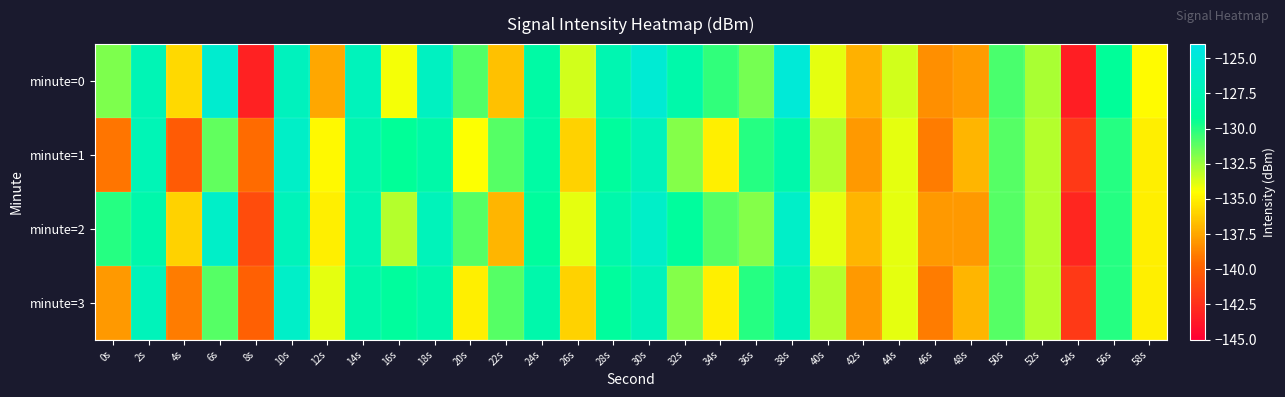

Reading right to left, list all the values displayed in this chart.

minute=0: 58s=-134.6	56s=-129.2	54s=-143.4	52s=-132.7	50s=-130.8	48s=-137.9	46s=-138.3	44s=-133.5	42s=-137.2	40s=-134.0	38s=-125.0	36s=-131.6	34s=-130.3	32s=-128.1	30s=-125.2	28s=-127.6	26s=-133.5	24s=-128.4	22s=-136.6	20s=-131.0	18s=-126.5	16s=-134.3	14s=-126.9	12s=-137.5	10s=-126.7	8s=-143.2	6s=-125.5	4s=-135.8	2s=-127.3	0s=-131.8
minute=1: 58s=-135.0	56s=-130.0	54s=-142.0	52s=-133.0	50s=-131.0	48s=-137.0	46s=-139.0	44s=-134.0	42s=-138.0	40s=-133.0	38s=-128.0	36s=-130.0	34s=-135.0	32s=-132.0	30s=-127.0	28s=-129.0	26s=-136.0	24s=-128.5	22s=-131.0	20s=-134.5	18s=-128.2	16s=-129.3	14s=-127.7	12s=-134.7	10s=-126.1	8s=-139.6	6s=-131.3	4s=-140.3	2s=-127.3	0s=-139.2
minute=2: 58s=-135.0	56s=-130.0	54s=-143.0	52s=-133.0	50s=-131.0	48s=-138.0	46s=-138.0	44s=-134.0	42s=-137.0	40s=-134.0	38s=-126.0	36s=-132.0	34s=-131.0	32s=-129.0	30s=-126.0	28s=-128.0	26s=-134.0	24s=-129.0	22s=-137.0	20s=-131.0	18s=-127.0	16s=-133.0	14s=-127.5	12s=-135.0	10s=-127.0	8s=-141.0	6s=-126.0	4s=-136.0	2s=-128.0	0s=-130.0
minute=3: 58s=-135.0	56s=-130.0	54s=-142.0	52s=-133.0	50s=-131.0	48s=-137.0	46s=-139.0	44s=-134.0	42s=-138.0	40s=-133.0	38s=-127.0	36s=-130.0	34s=-135.0	32s=-132.0	30s=-127.0	28s=-129.0	26s=-136.0	24s=-128.0	22s=-131.0	20s=-135.0	18s=-128.0	16s=-129.0	14s=-128.0	12s=-134.0	10s=-126.0	8s=-140.0	6s=-131.0	4s=-139.0	2s=-127.0	0s=-138.0